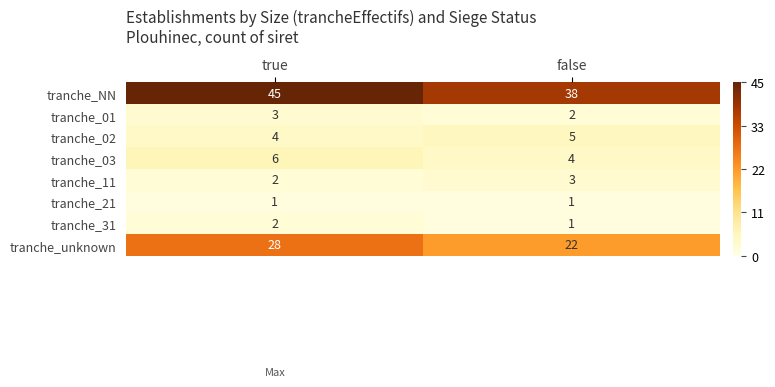

Which series changed the most between true and false?

tranche_NN